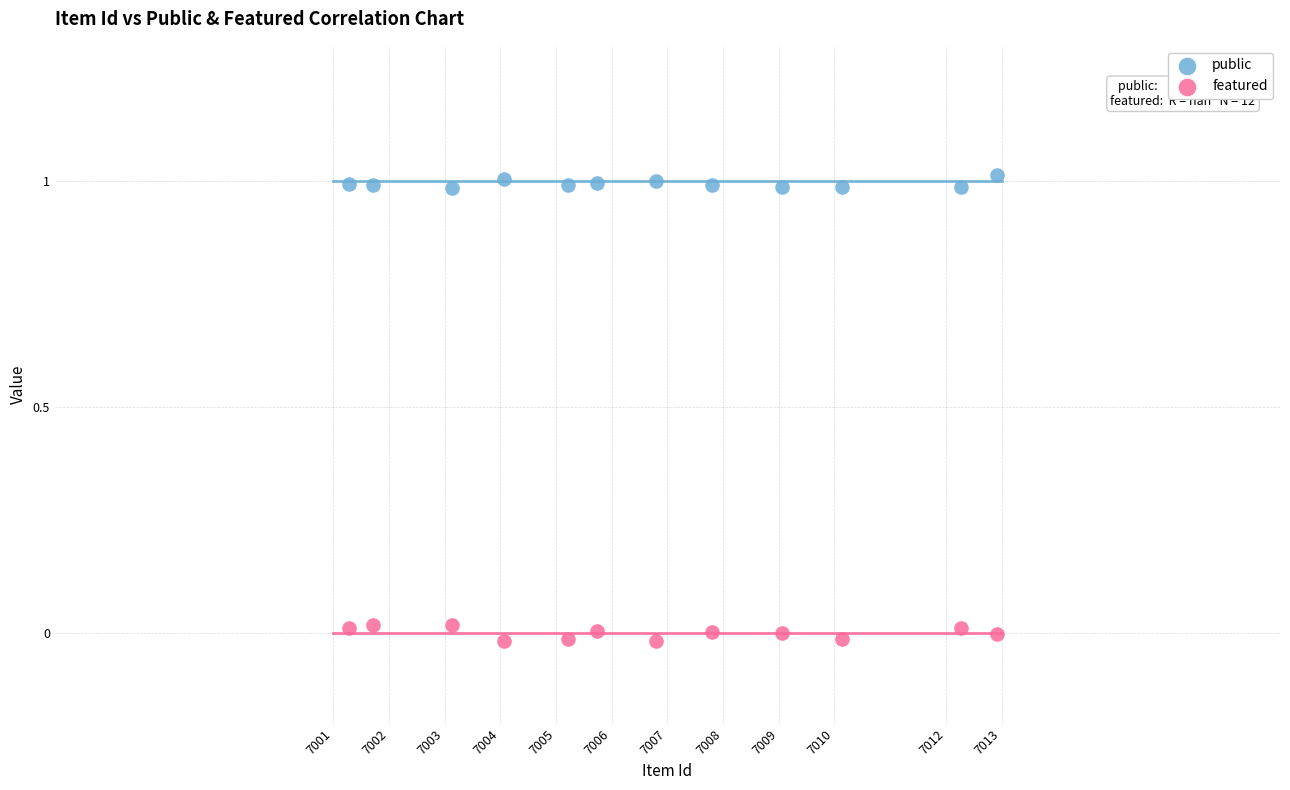

Which series reaches the minimum Y coordinate?

featured